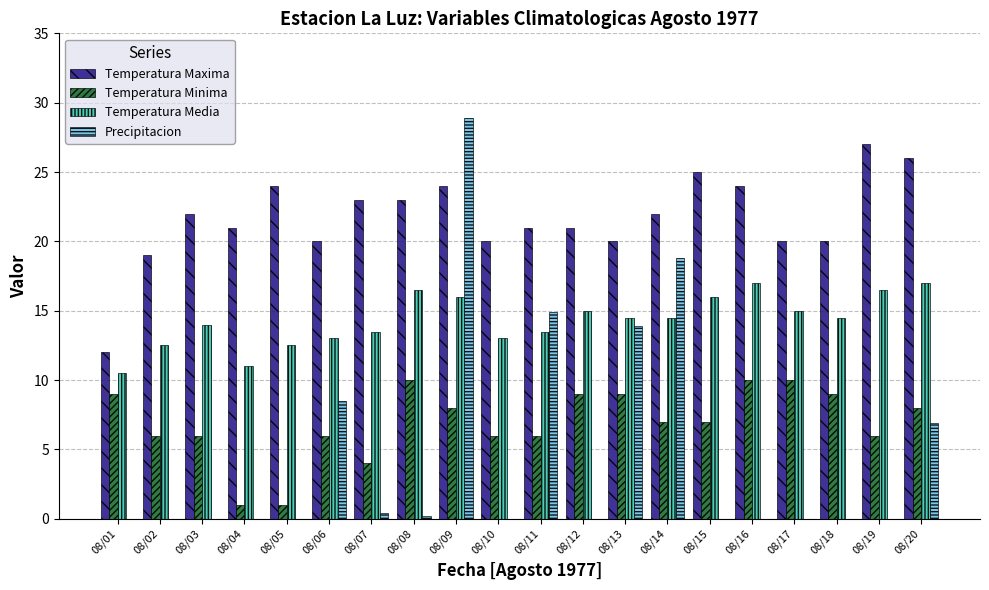

Which category has the highest value across all series?

08/09